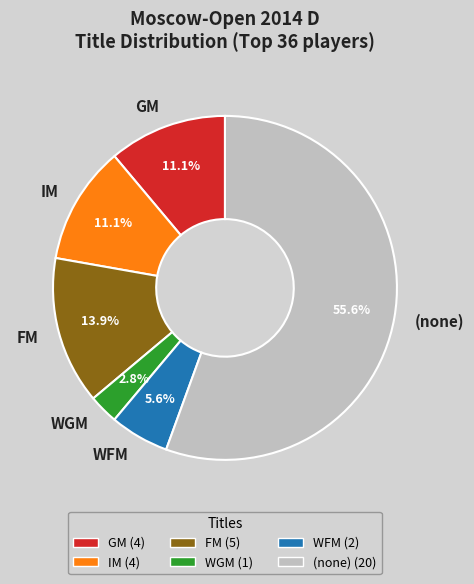

What portion of the pie excludes WGM?

97.2%